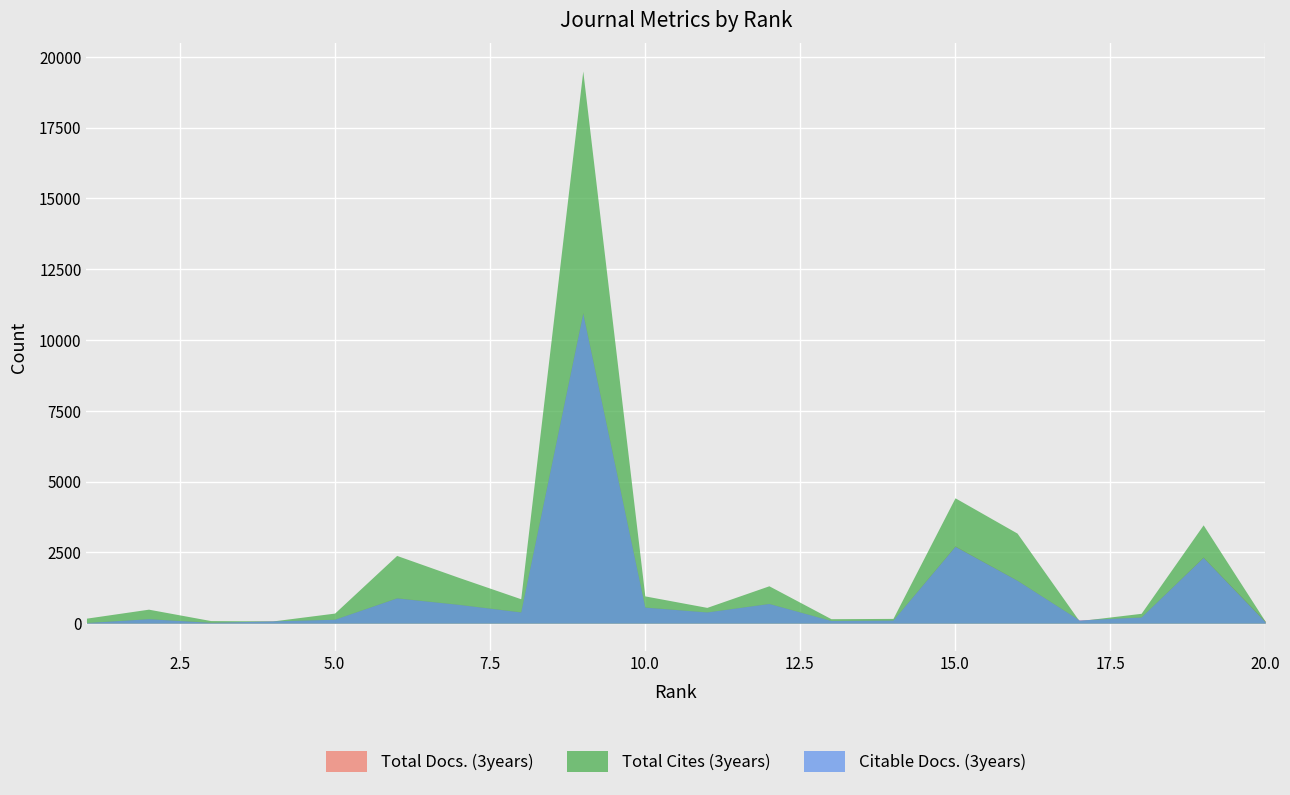

Reading left to right, transcribe all the data shown in this chart.

Total Docs. (3years): 1=22	2=155	3=36	4=78	5=136	6=895	7=662	8=398	9=10964	10=570	11=393	12=695	13=92	14=107	15=2730	16=1518	17=113	18=216	19=2338	20=74
Total Cites (3years): 1=175	2=492	3=90	4=76	5=354	6=2390	7=1614	8=860	9=19499	10=961	11=555	12=1318	13=156	14=166	15=4425	16=3179	17=85	18=346	19=3470	20=63
Citable Docs. (3years): 1=20	2=155	3=27	4=78	5=136	6=889	7=660	8=393	9=10941	10=564	11=393	12=692	13=92	14=106	15=2710	16=1511	17=112	18=215	19=2319	20=41